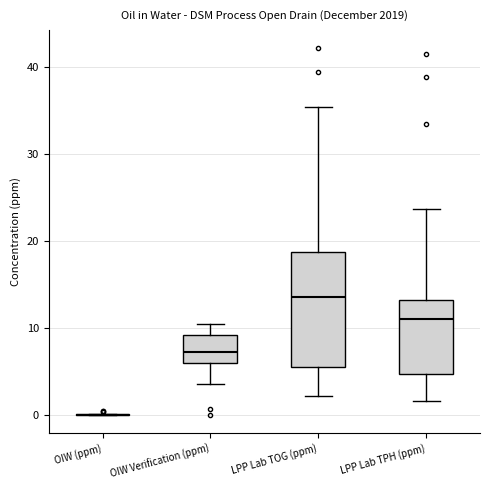

Reading left to right, transcribe this box plot: for each box, give where its median line is, the range the box spans, and where its two whiskers end, as read against the y-axis. The values are not printed on the chart, so give them approximately, as read against the axis.

OIW (ppm): box collapsed to a line at 0, whiskers 0 to 0
OIW Verification (ppm): median 7, box 6 to 9, whiskers 4 to 11
LPP Lab TOG (ppm): median 14, box 6 to 19, whiskers 2 to 35
LPP Lab TPH (ppm): median 11, box 5 to 13, whiskers 2 to 24